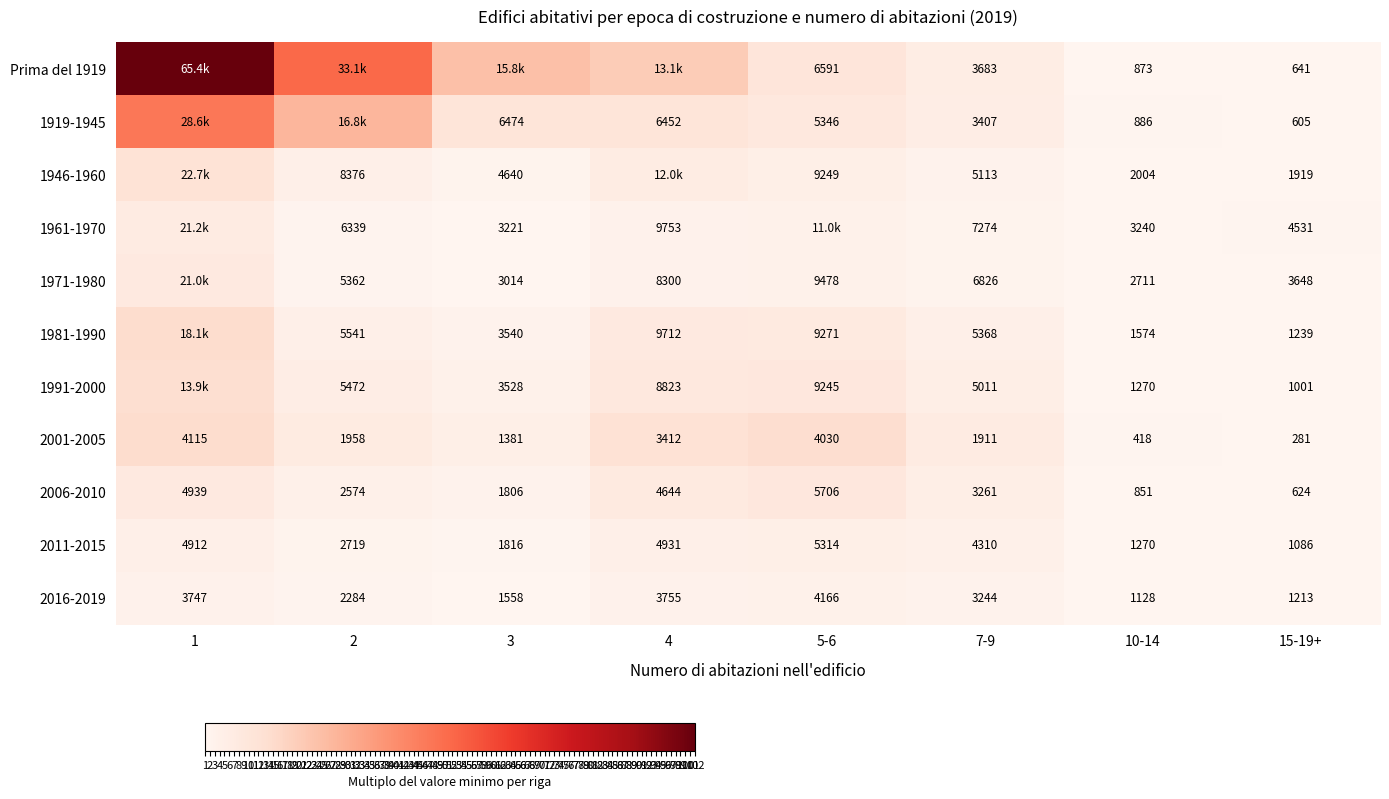

Is the value of 2006-2010 at 3 greater than the value of 1991-2000 at 4?

No